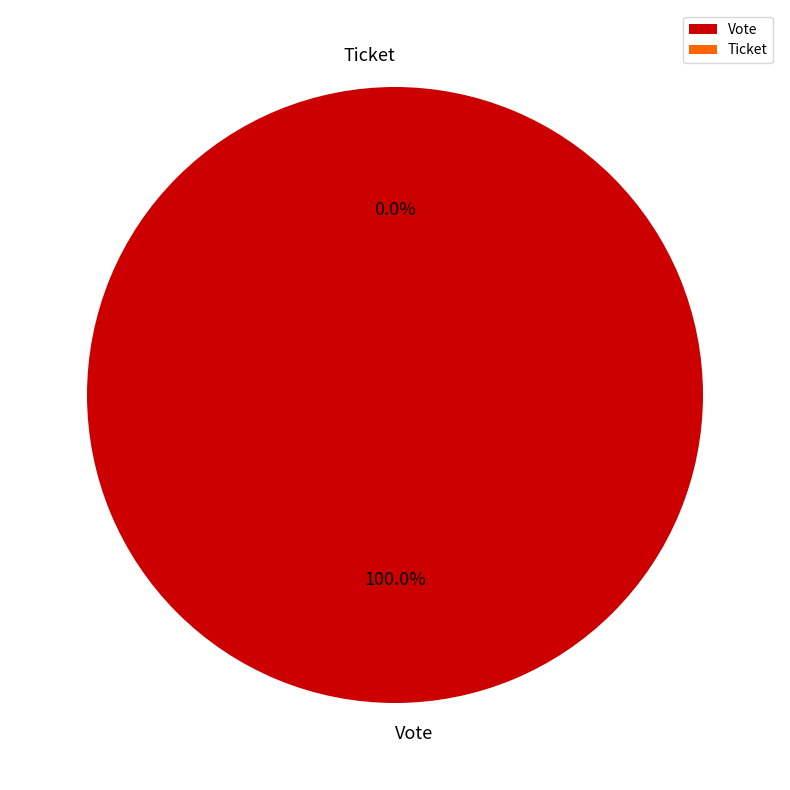

To the nearest percent, what is the difference between the largest and smallest slice percentages?

100%